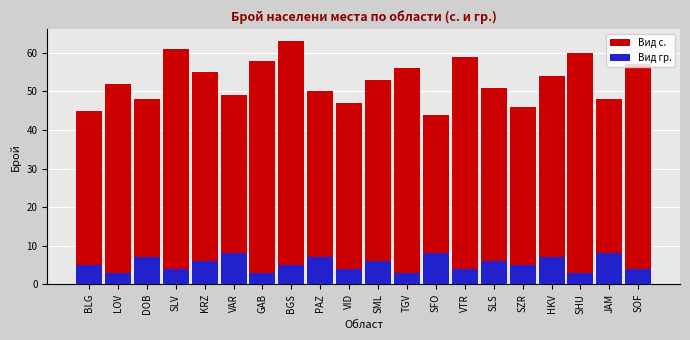

At which category is the sum across all series the highest?

BGS